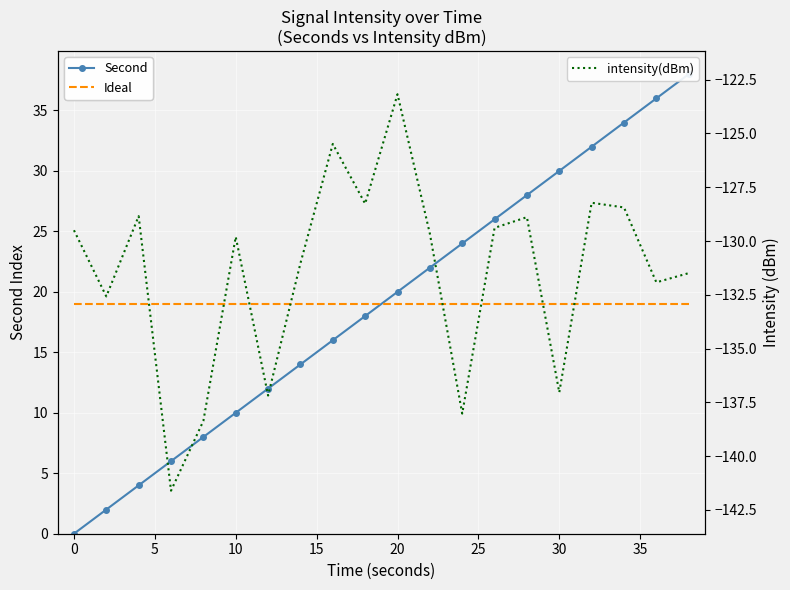

True or false: Ideal has more than 0 interior local peaks.

False